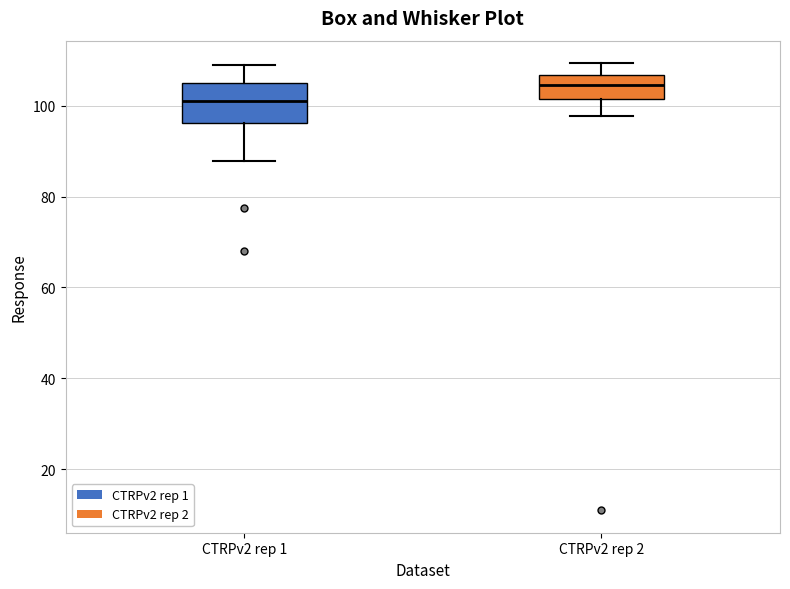

Which box is the tallest, from its lower edge to its upper edge?

CTRPv2 rep 1